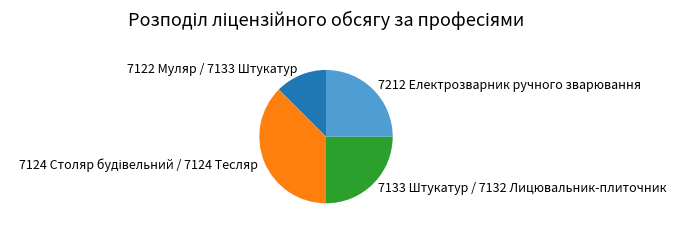

Is there any slice that represents more than half of the pie?

No